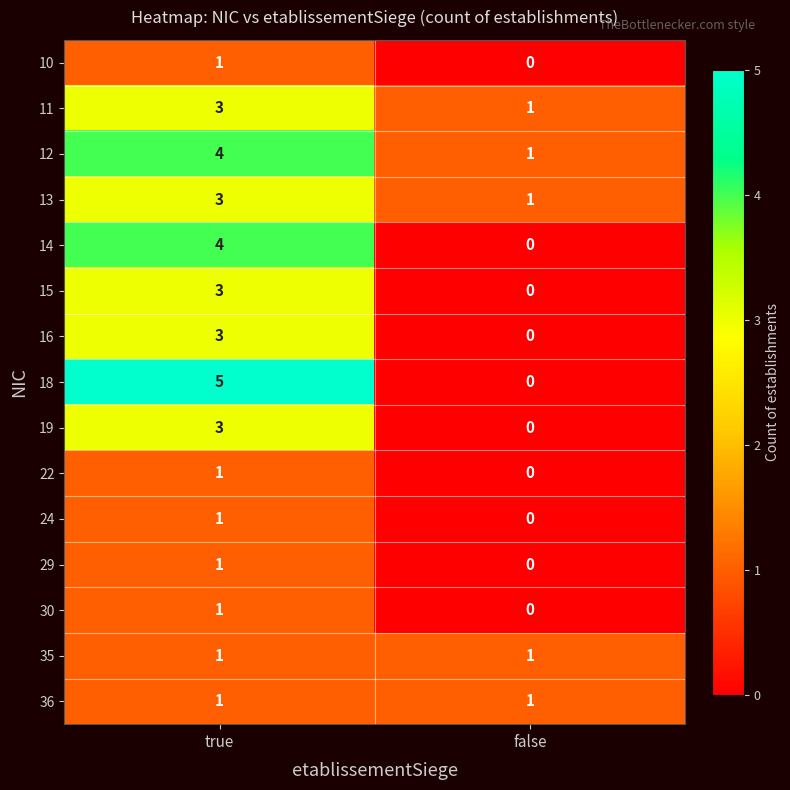

Count the number of data series in this chart.

15